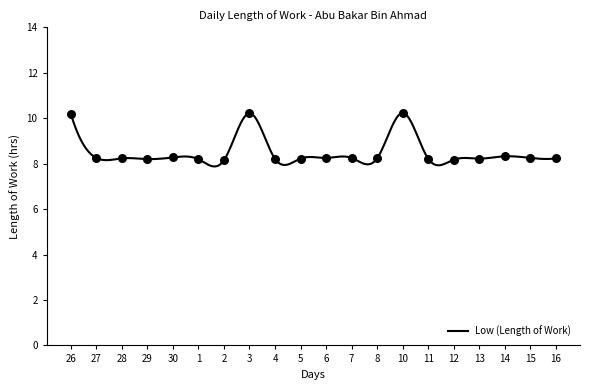

Between 12 and 27, which is larger?

27